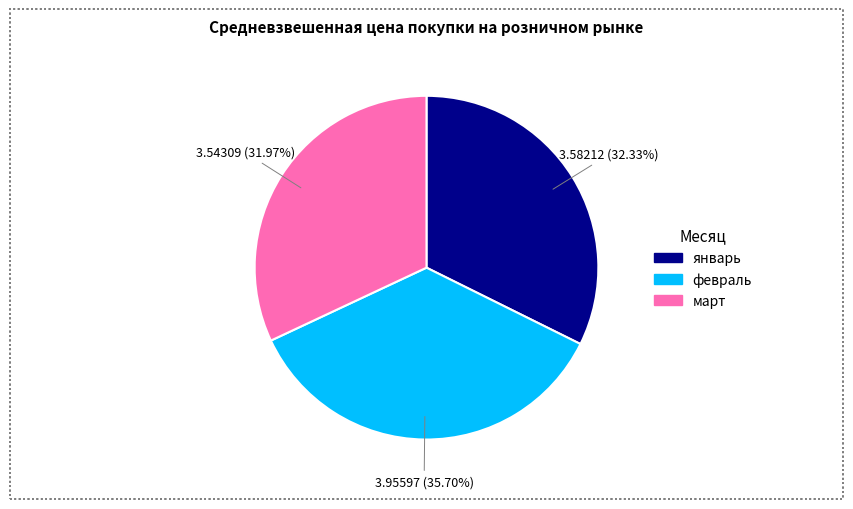

Is it true that январь is 32% of the pie?

True